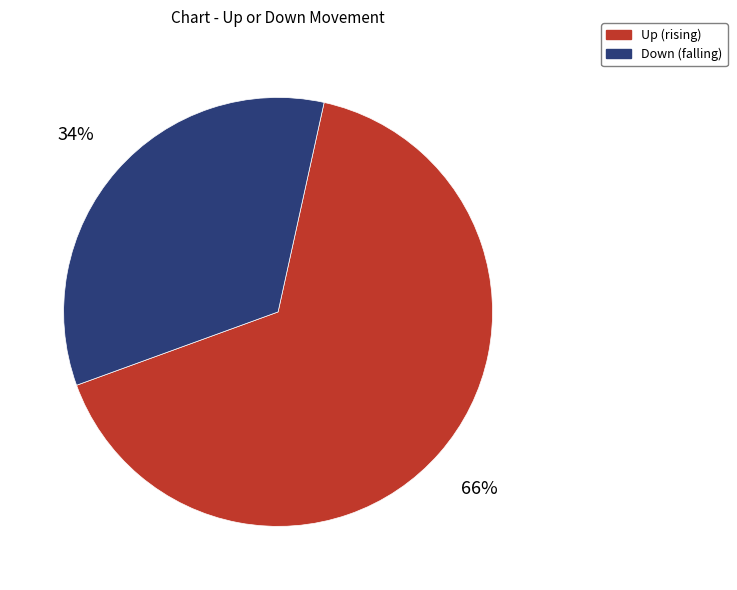

To the nearest percent, what is the average slice percentage?

50%